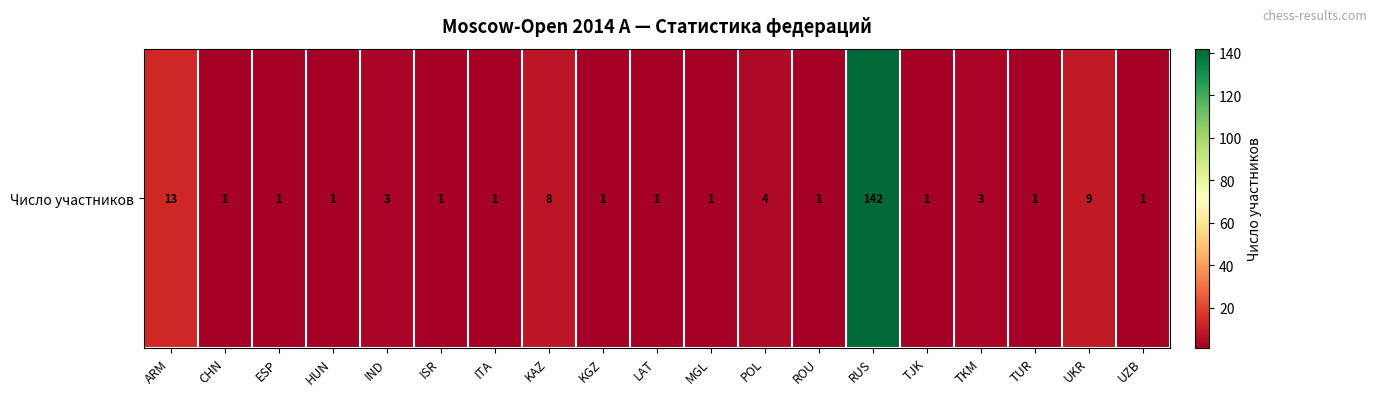

Is it true that the value at POL is 6?

False